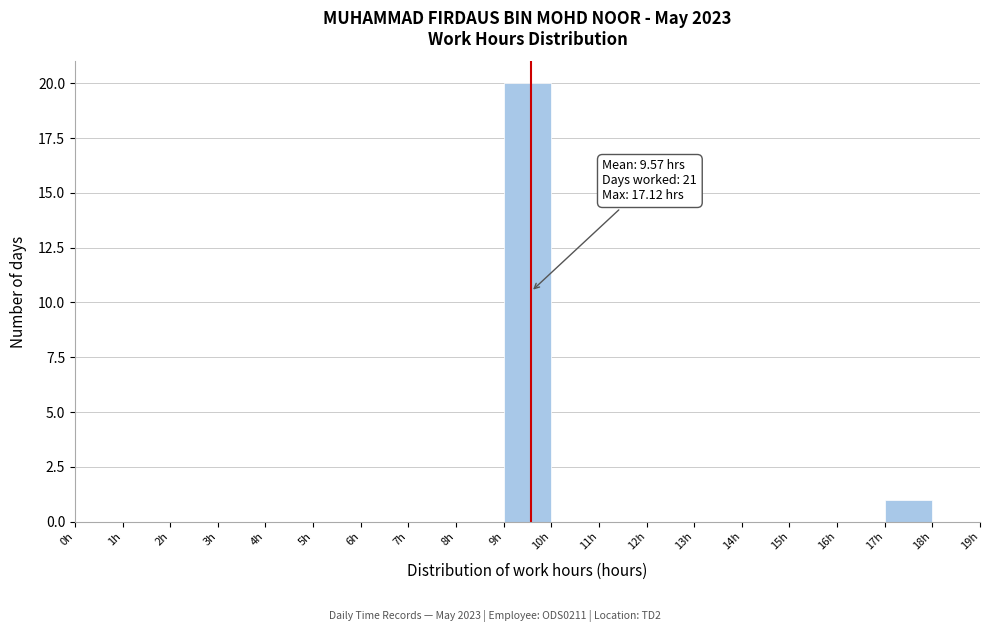

Which range on the x-axis has the tallest bar?

9 to 10